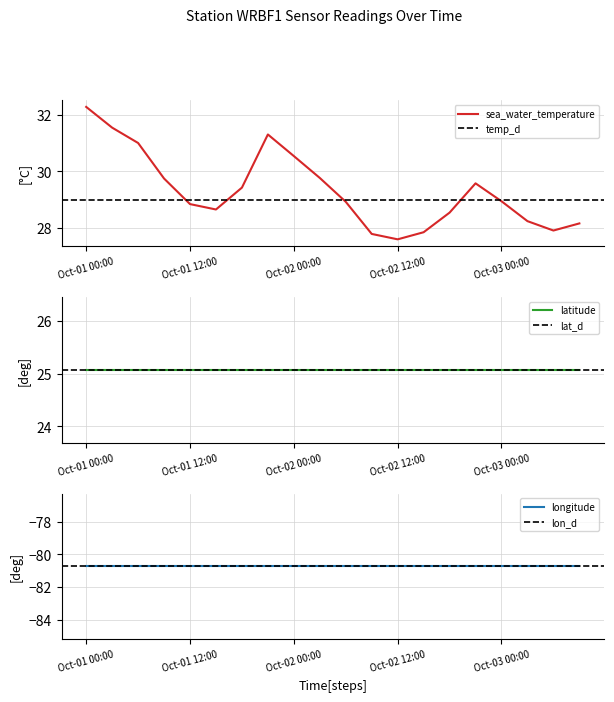

Between 12 and 7, which is larger?

7